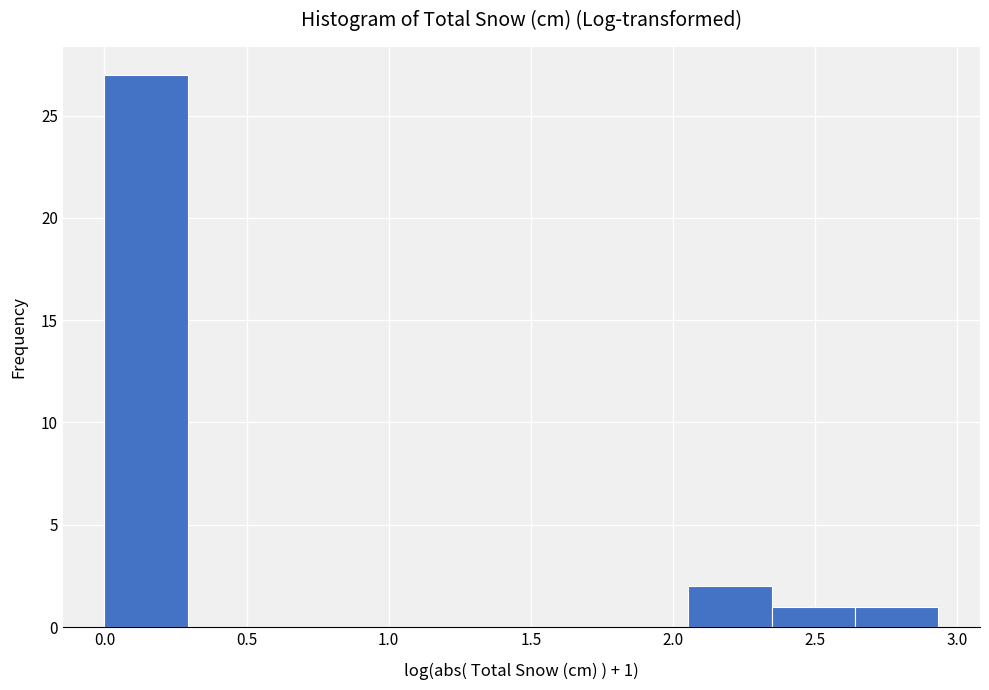

Which range on the x-axis has the tallest bar?

0.00 to 0.30